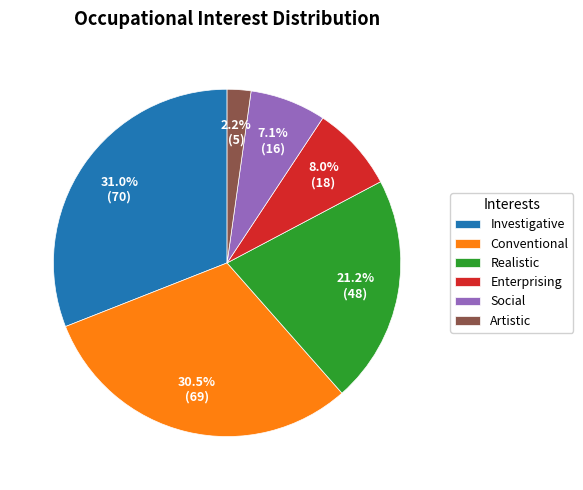

Which has a higher value, Conventional or Enterprising?

Conventional